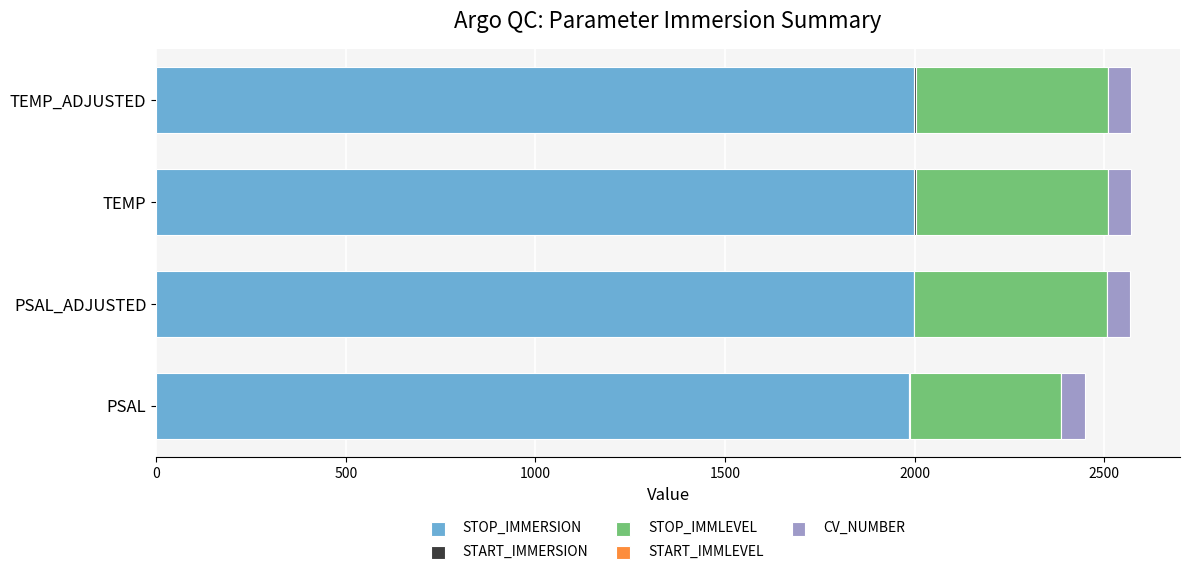

The value of STOP_IMMERSION at PSAL is 1277.4. True or false?

False